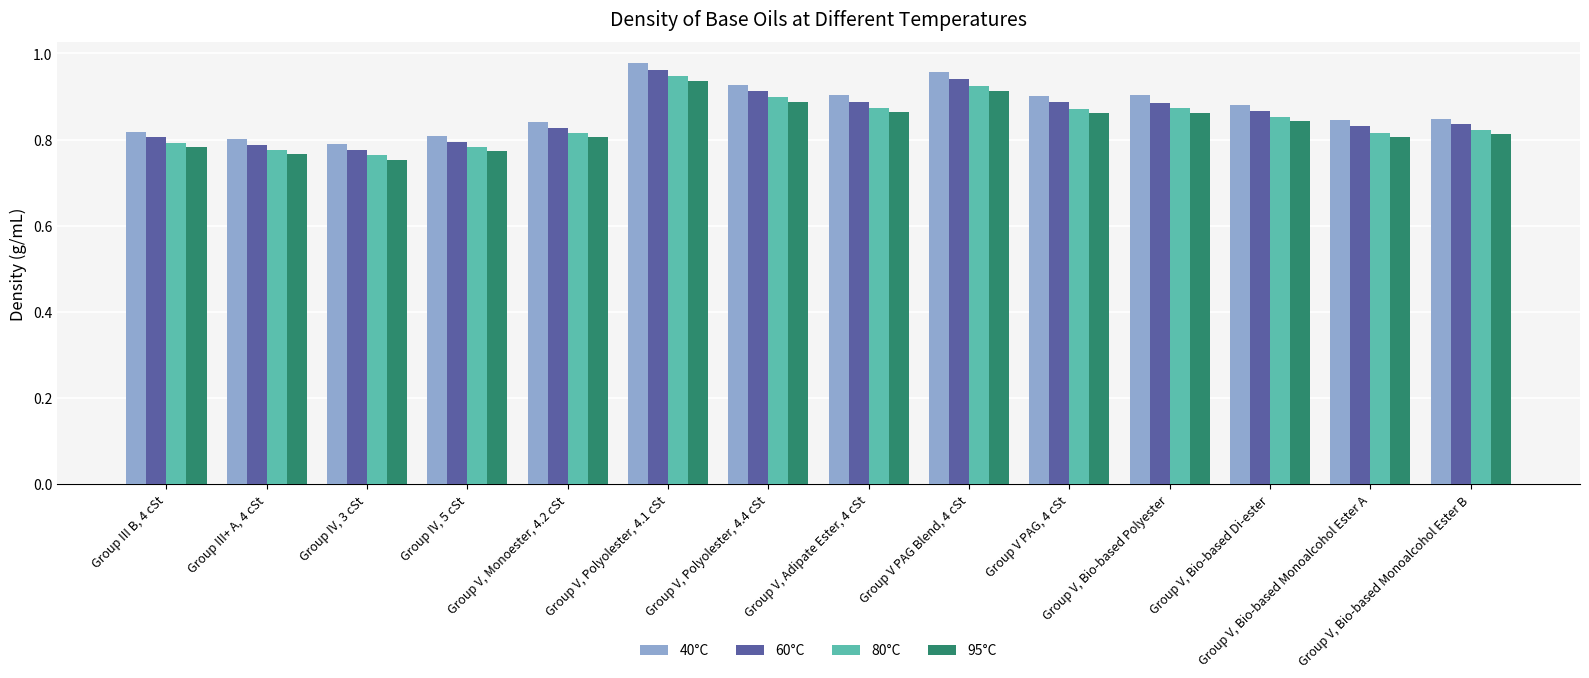

What is the total value across all series at Group IV, 5 cSt?

3.2